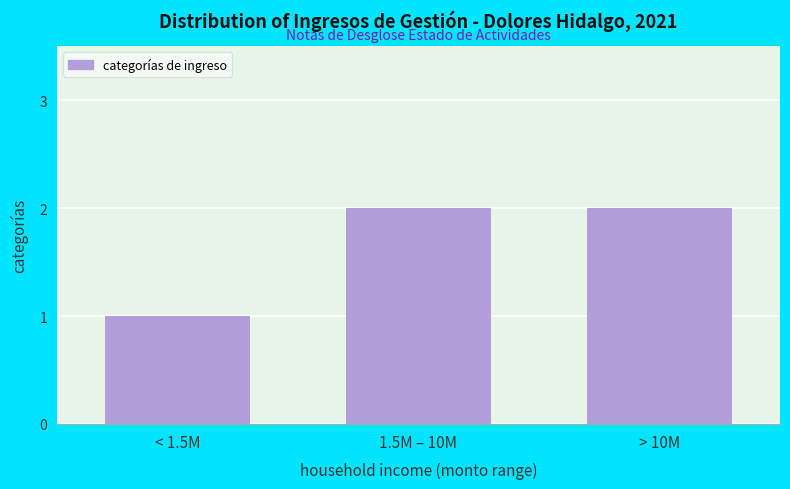

Reading right to left, transcribe all the data shown in this chart.

2	2	1